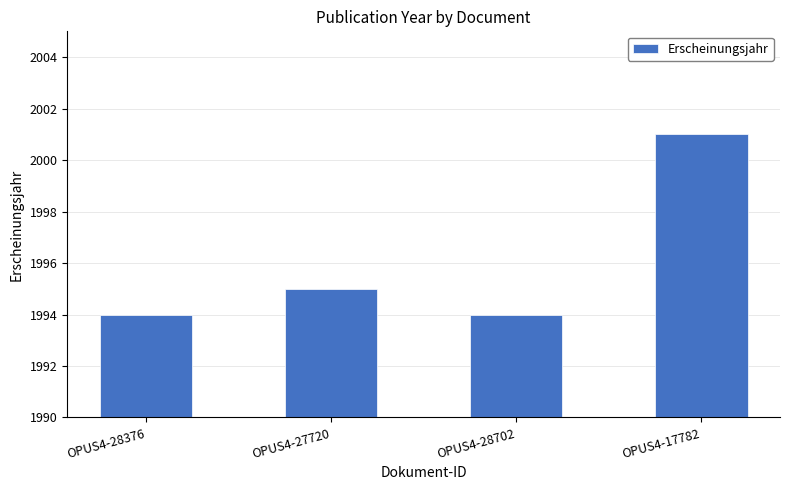

Which label corresponds to the largest value in the chart?

OPUS4-17782